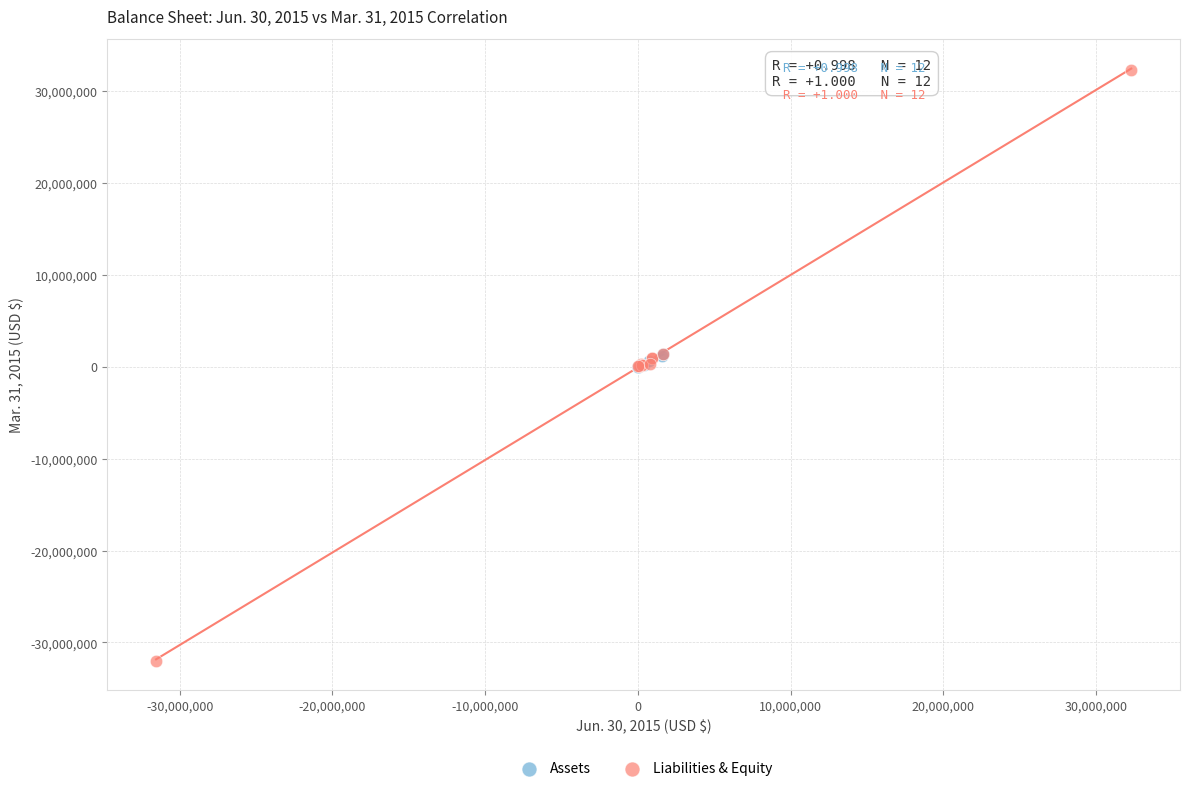

Which series has the largest Y range (max minus min)?

Liabilities & Equity